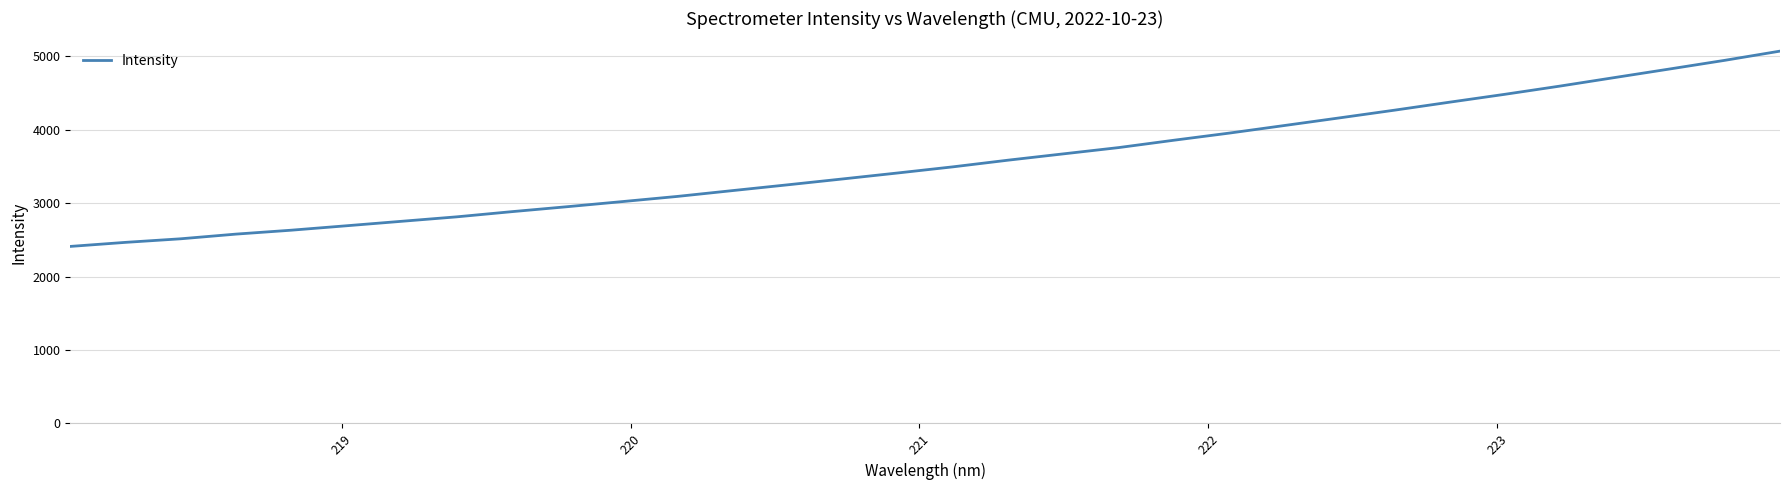

What is the maximum value shown in the chart?

5068.6